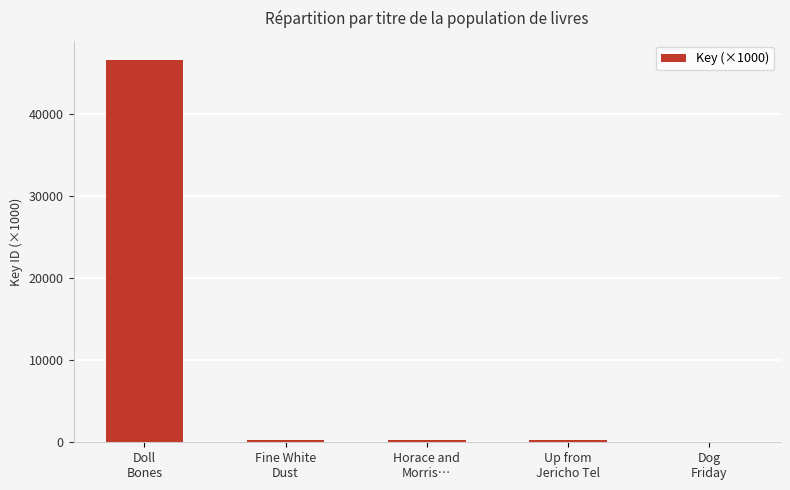

What is the greatest value displayed?

46644.5